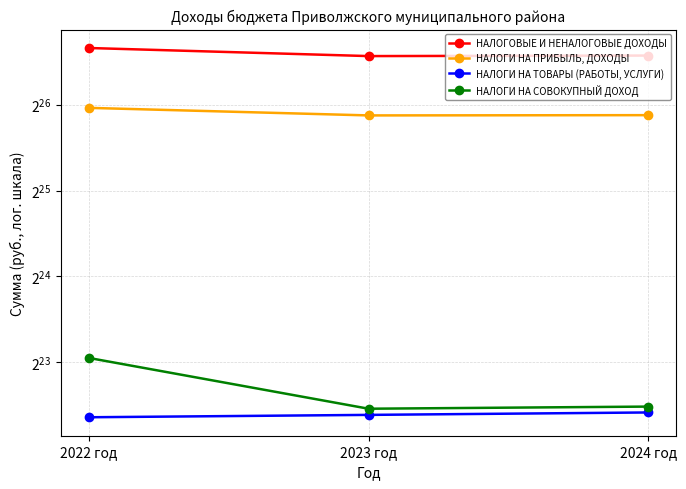

Which series has the widest spread of values?

НАЛОГОВЫЕ И НЕНАЛОГОВЫЕ ДОХОДЫ